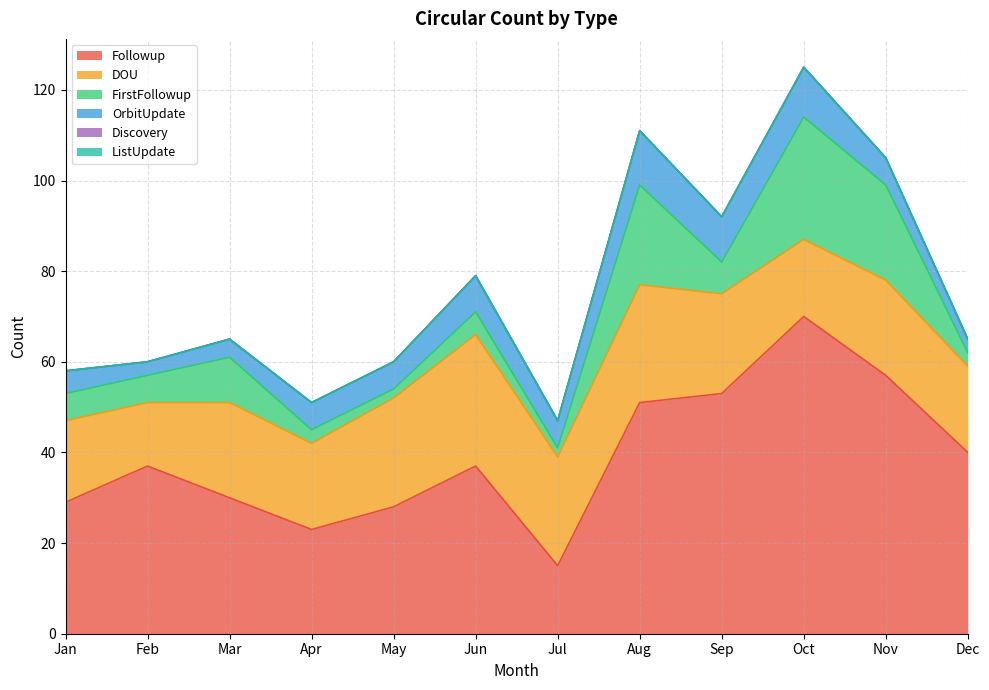

Which series has the largest total across all categories?

Followup